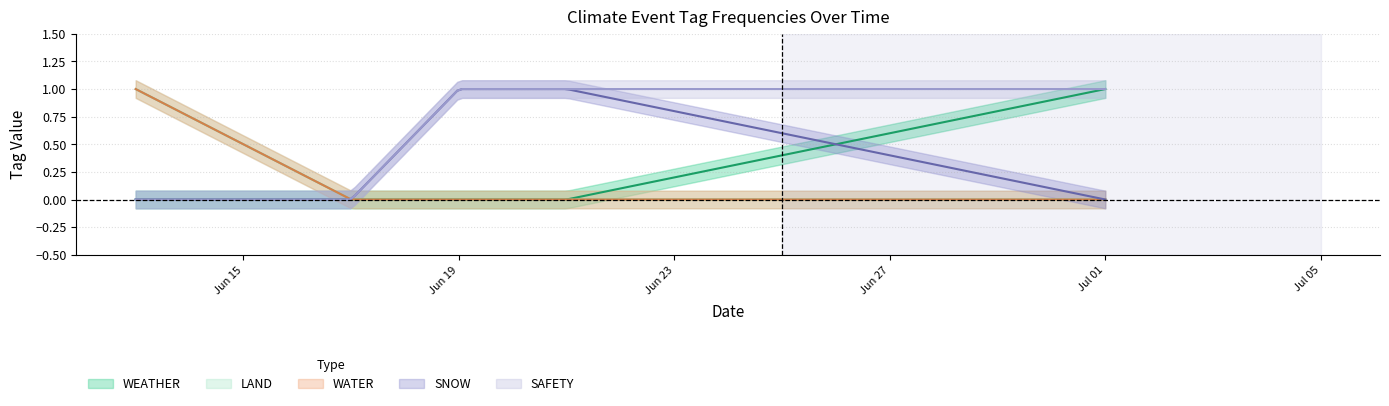

Does the chart have visible grid lines?

Yes